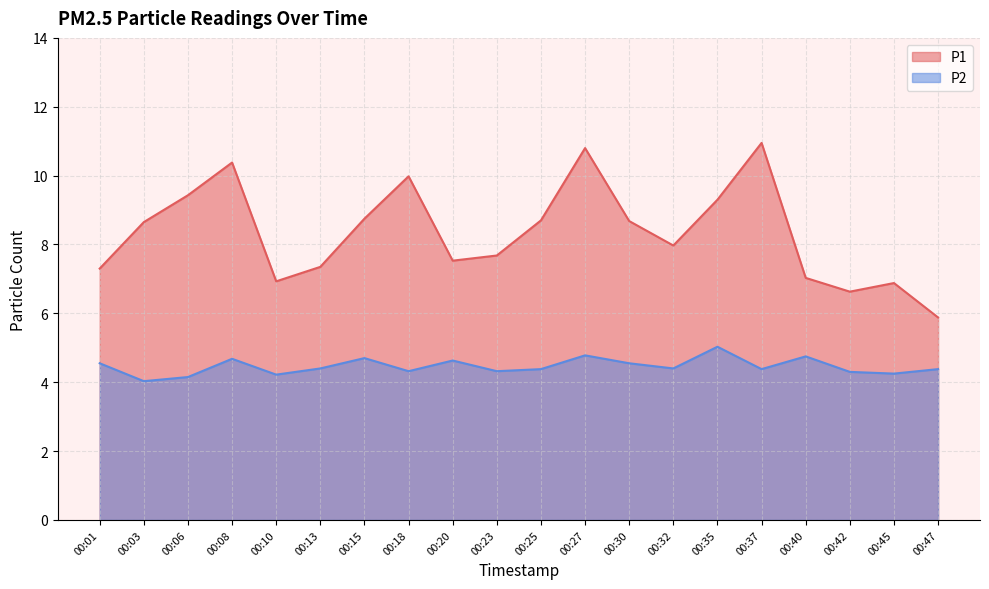

At which label is P1 closest to 8?

00:32